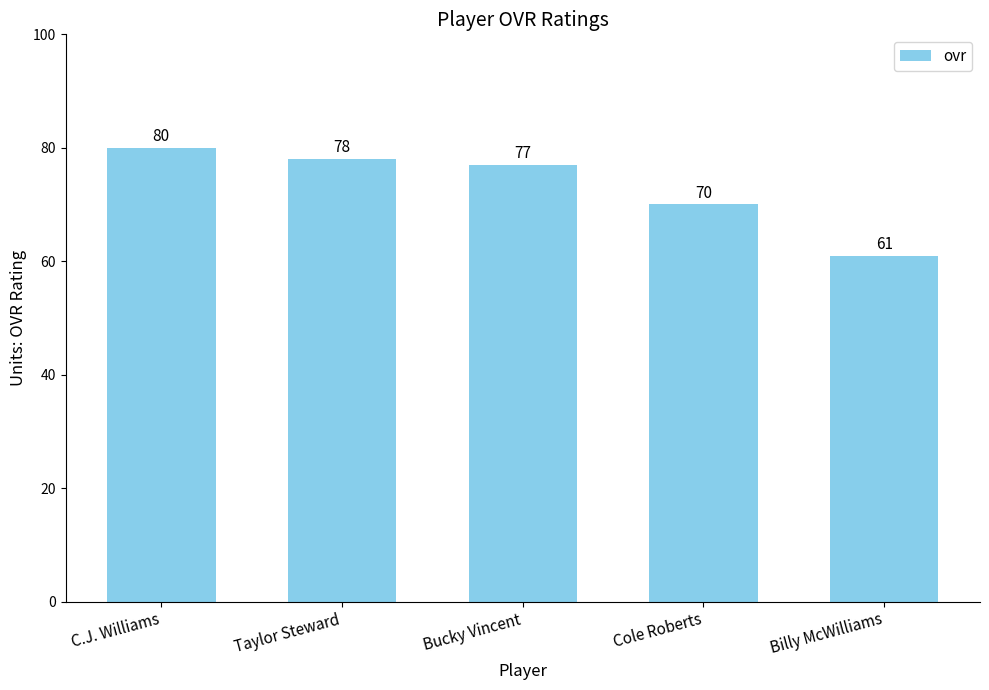

What is the average value?

73